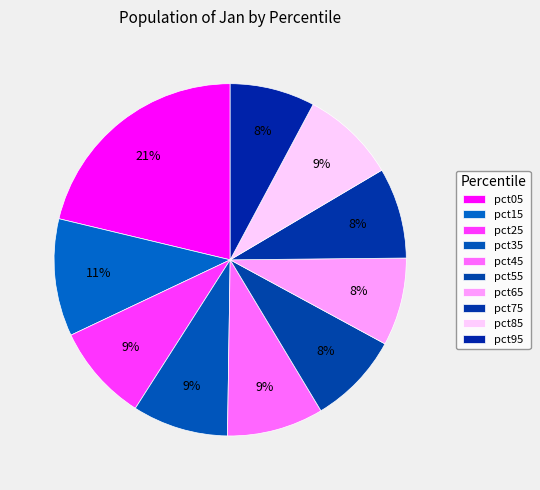

Is there any slice that represents more than half of the pie?

No